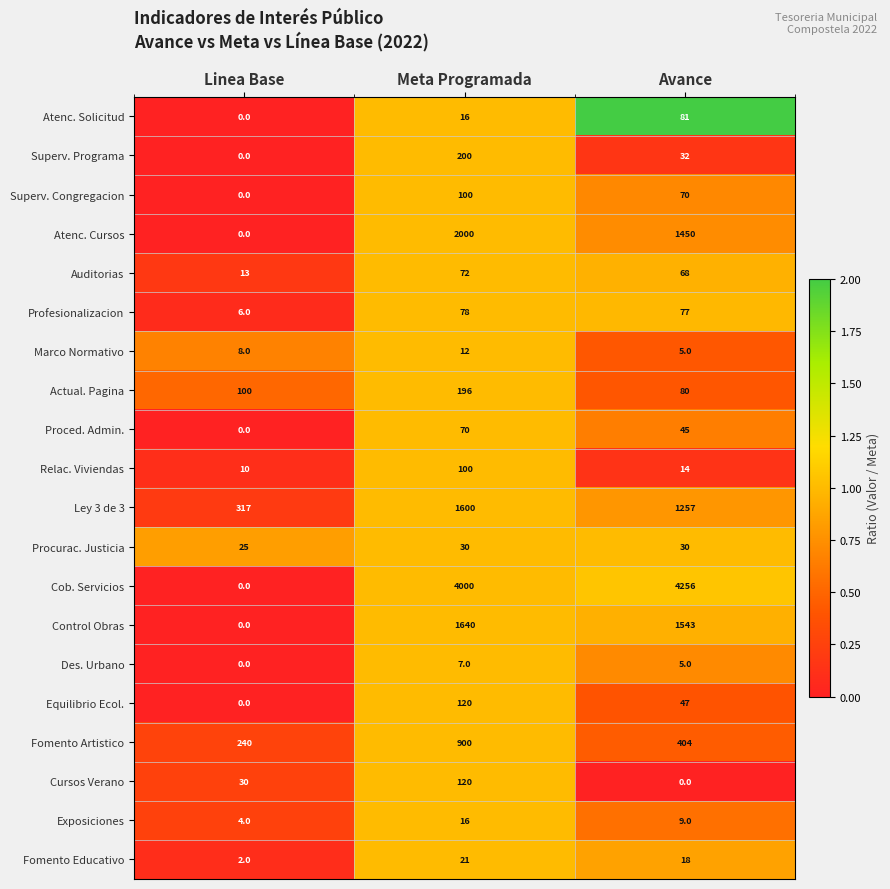

The Proced. Admin. series shows 0 at Linea Base. True or false?

True